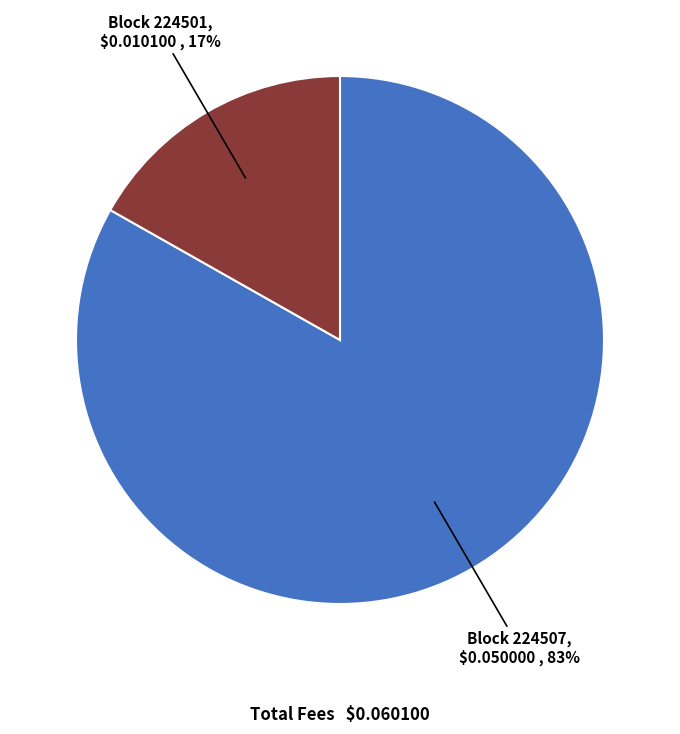

To the nearest percent, what is the difference between the largest and smallest slice percentages?

66%